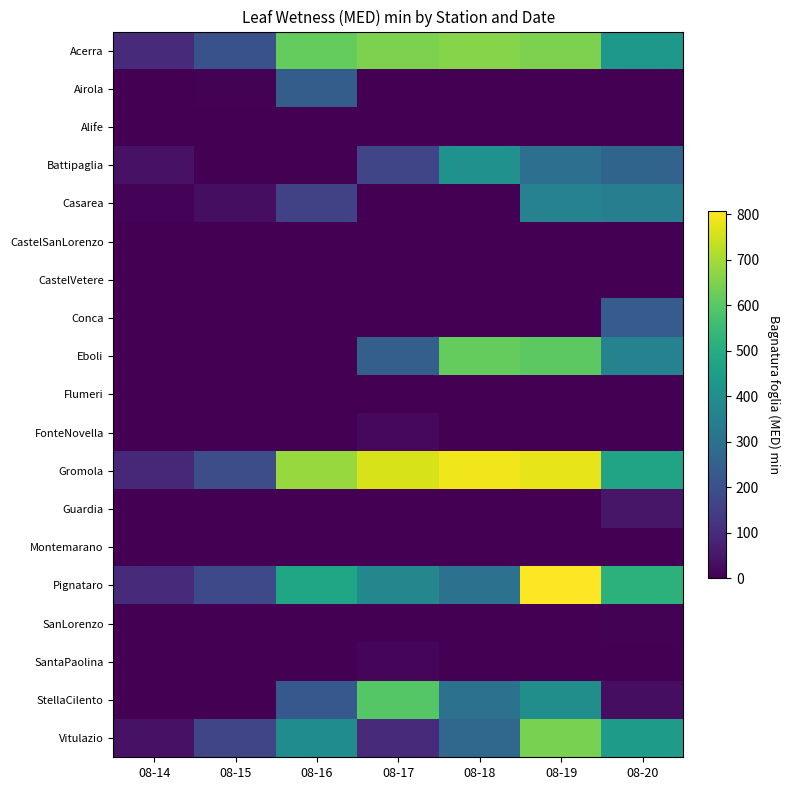

Reading left to right, list all the values displayed in this chart.

Acerra: 08-14=100.5	08-15=204.7	08-16=616.7	08-17=648.7	08-18=661.7	08-19=647.7	08-20=430.5
Airola: 08-14=0.0	08-15=6.2	08-16=239.5	08-17=0.0	08-18=0.0	08-19=0.0	08-20=0.0
Alife: 08-14=0.0	08-15=0.0	08-16=0.0	08-17=0.0	08-18=0.0	08-19=0.0	08-20=0.0
Battipaglia: 08-14=40.0	08-15=0.0	08-16=1.8	08-17=169.9	08-18=407.6	08-19=296.4	08-20=260.3
Casarea: 08-14=7.7	08-15=30.0	08-16=156.4	08-17=0.0	08-18=0.0	08-19=359.2	08-20=346.2
CastelSanLorenzo: 08-14=0.0	08-15=0.0	08-16=0.0	08-17=0.0	08-18=0.0	08-19=0.0	08-20=0.0
CastelVetere: 08-14=0.0	08-15=0.0	08-16=0.0	08-17=0.0	08-18=0.0	08-19=0.0	08-20=0.0
Conca: 08-14=0.0	08-15=0.0	08-16=0.0	08-17=0.0	08-18=0.0	08-19=0.0	08-20=234.0
Eboli: 08-14=0.0	08-15=0.0	08-16=0.0	08-17=246.0	08-18=618.0	08-19=603.0	08-20=359.0
Flumeri: 08-14=0.0	08-15=0.0	08-16=0.0	08-17=0.0	08-18=0.0	08-19=0.0	08-20=0.0
FonteNovella: 08-14=0.0	08-15=0.0	08-16=0.0	08-17=18.6	08-18=0.0	08-19=0.0	08-20=0.0
Gromola: 08-14=90.0	08-15=190.0	08-16=684.1	08-17=759.1	08-18=789.7	08-19=777.0	08-20=471.2
Guardia: 08-14=0.0	08-15=0.0	08-16=0.0	08-17=0.0	08-18=0.0	08-19=0.0	08-20=49.2
Montemarano: 08-14=0.0	08-15=0.0	08-16=0.0	08-17=0.0	08-18=0.0	08-19=0.0	08-20=0.0
Pignataro: 08-14=94.8	08-15=179.3	08-16=473.7	08-17=373.2	08-18=305.6	08-19=808.0	08-20=520.3
SanLorenzo: 08-14=0.0	08-15=0.0	08-16=0.0	08-17=0.0	08-18=0.0	08-19=0.0	08-20=5.7
SantaPaolina: 08-14=0.0	08-15=0.0	08-16=0.0	08-17=11.0	08-18=0.0	08-19=0.0	08-20=0.0
StellaCilento: 08-14=0.0	08-15=0.0	08-16=224.0	08-17=596.0	08-18=302.0	08-19=398.0	08-20=30.0
Vitulazio: 08-14=38.8	08-15=170.0	08-16=393.7	08-17=95.7	08-18=270.8	08-19=646.5	08-20=447.4